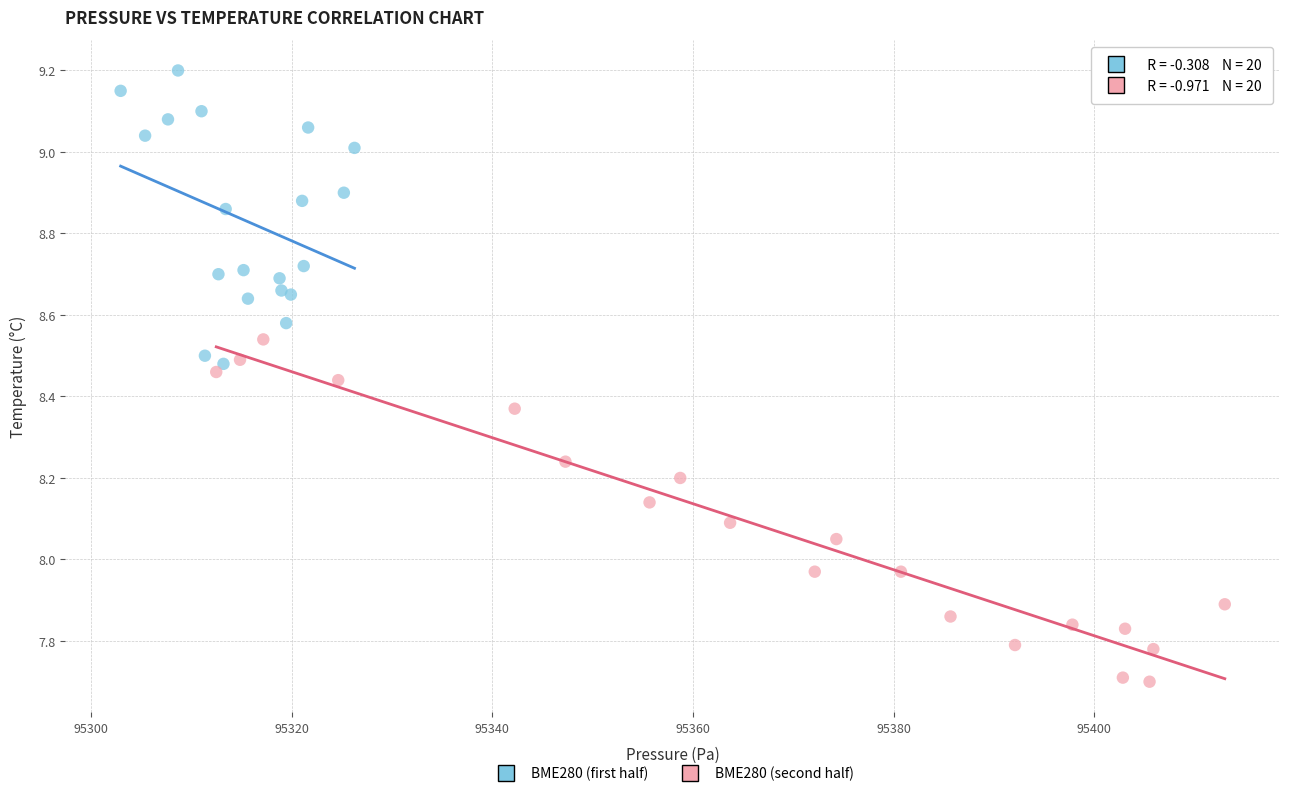

Which series has the widest spread of Y values?

BME280 (second half)